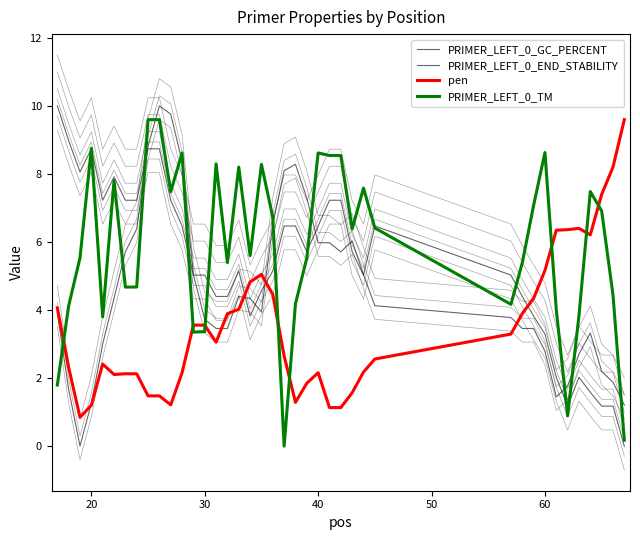

In PRIMER_LEFT_0_GC_PERCENT, how many points are higher than both neighbors (excluding endpoints)?

5